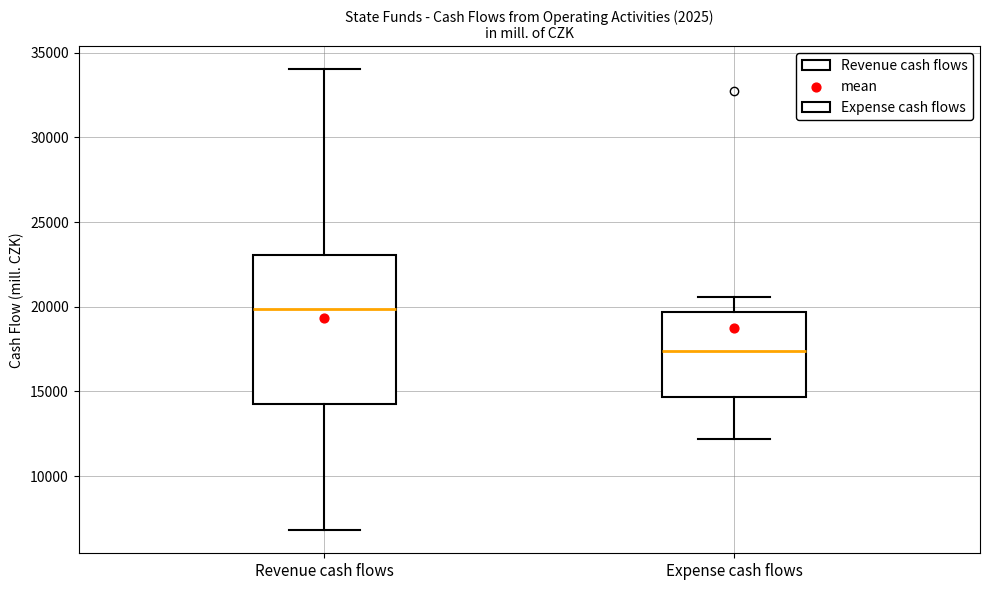

Reading left to right, read every box against the y-axis: the position of its median line, the range the box covers, and the ends of its whiskers. The values are not printed on the chart, so give them approximately, as read against the axis.

Revenue cash flows: median 20000, box 14500 to 23000, whiskers 7000 to 34000
Expense cash flows: median 17500, box 14500 to 19500, whiskers 12000 to 20500